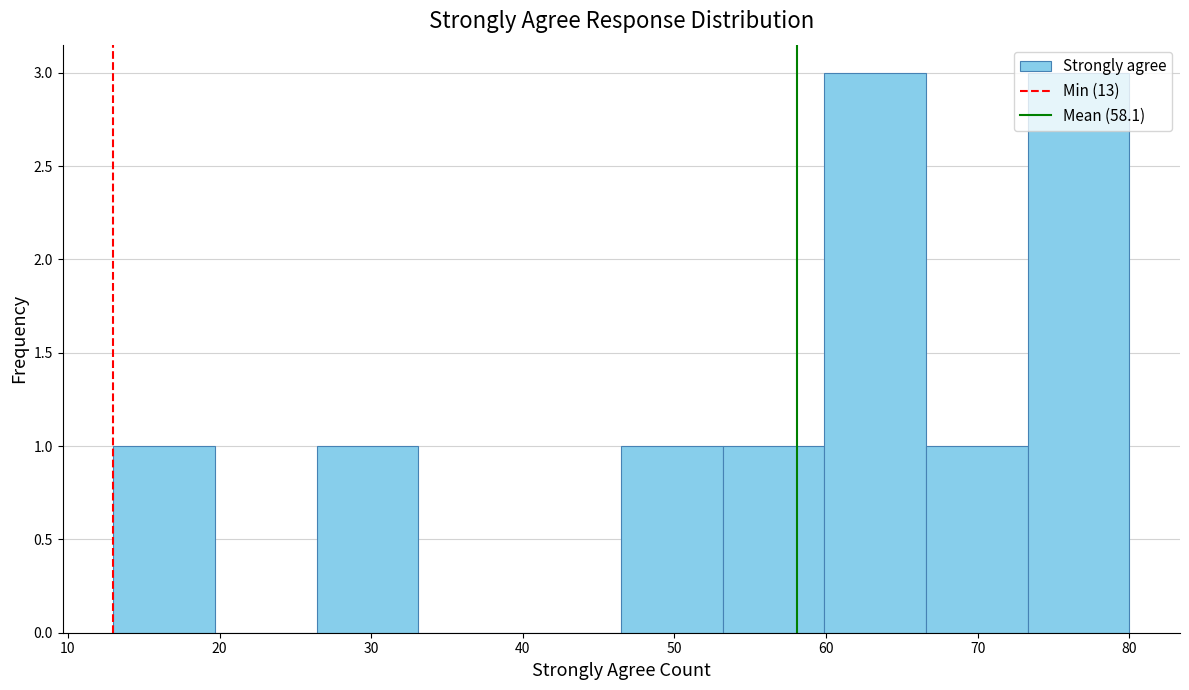

Reading left to right, transcribe this chart: for each bar, give the range it covers on the x-axis and its height. Neither the bar edges nor the heights are printed on the chart, so give them approximately, as read against the axes.

13.0 to 19.7: 1
19.7 to 26.4: 0
26.4 to 33.1: 1
33.1 to 39.8: 0
39.8 to 46.5: 0
46.5 to 53.2: 1
53.2 to 59.9: 1
59.9 to 66.6: 3
66.6 to 73.3: 1
73.3 to 80.0: 3